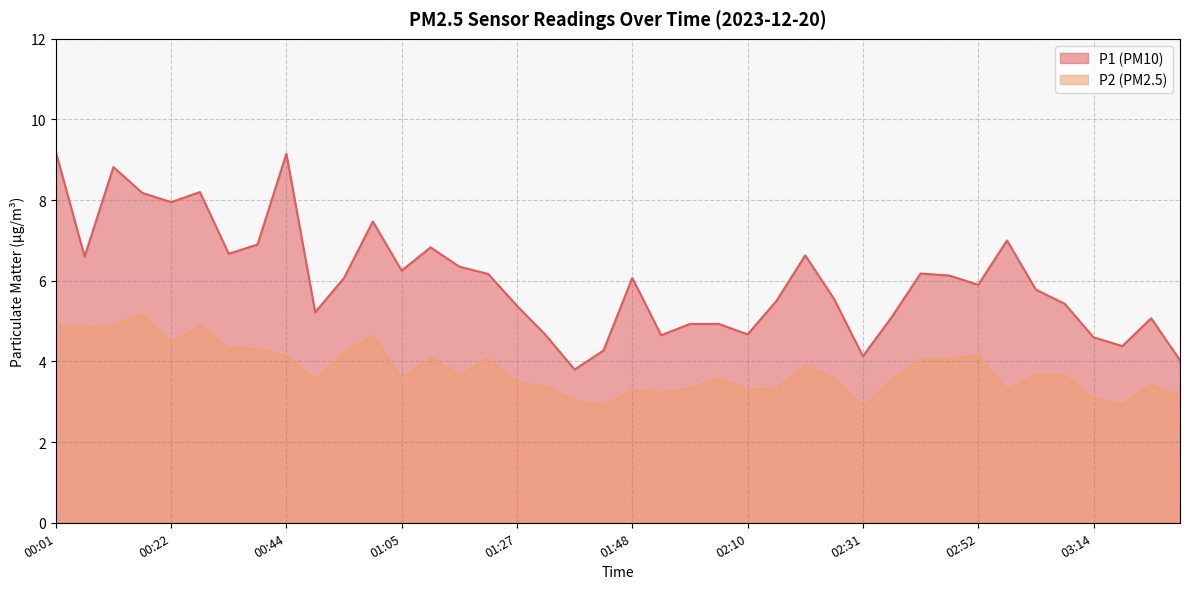

What is the value of the P2 point at the 36th from the left?

3.6